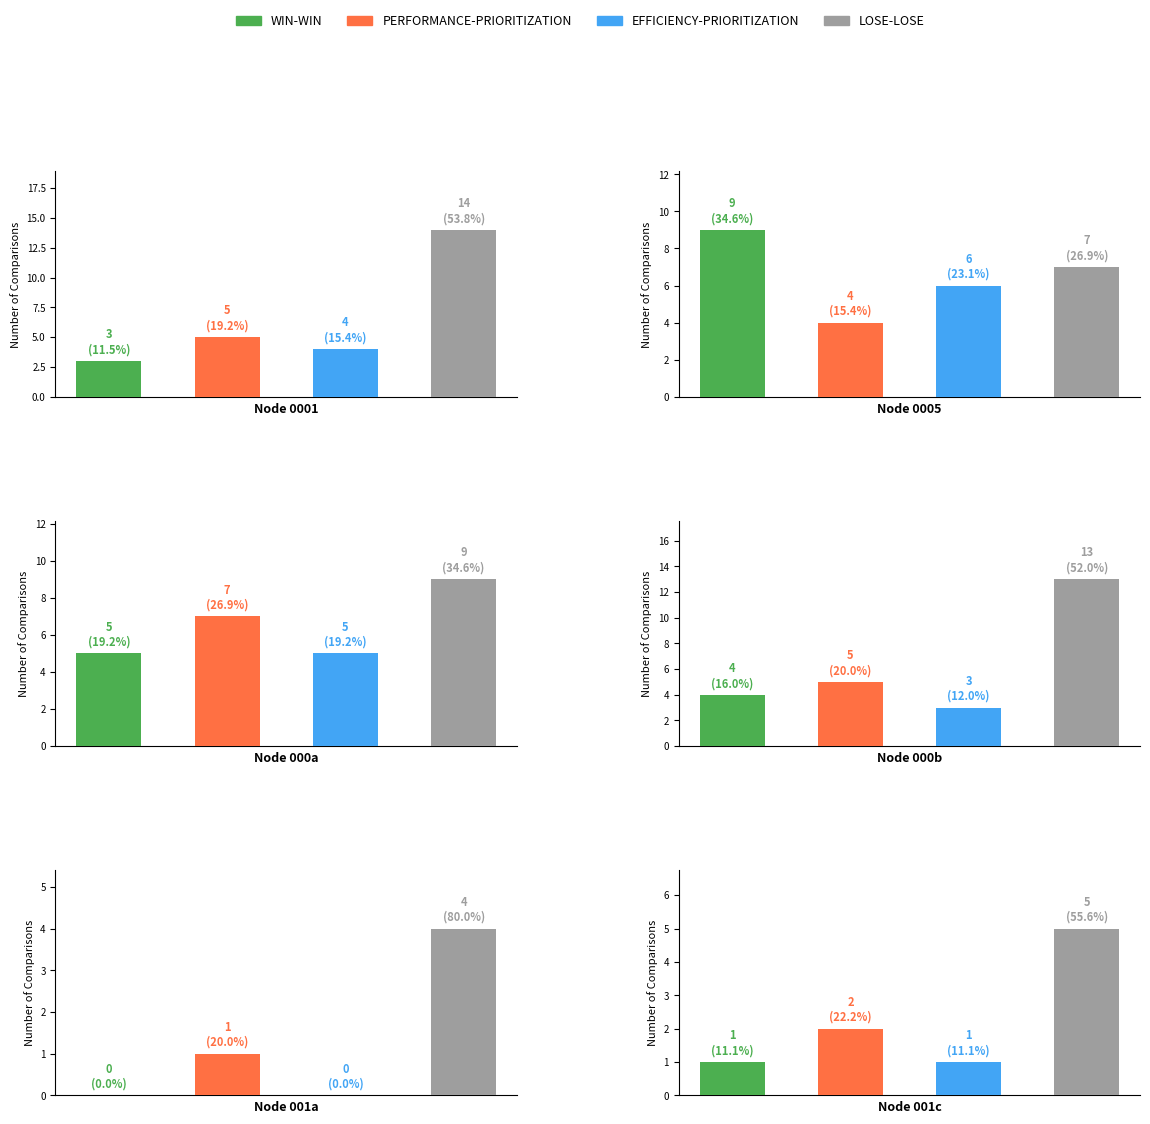

Count the PERFORMANCE-PRIORITIZATION values in the range 2 to 5.

4